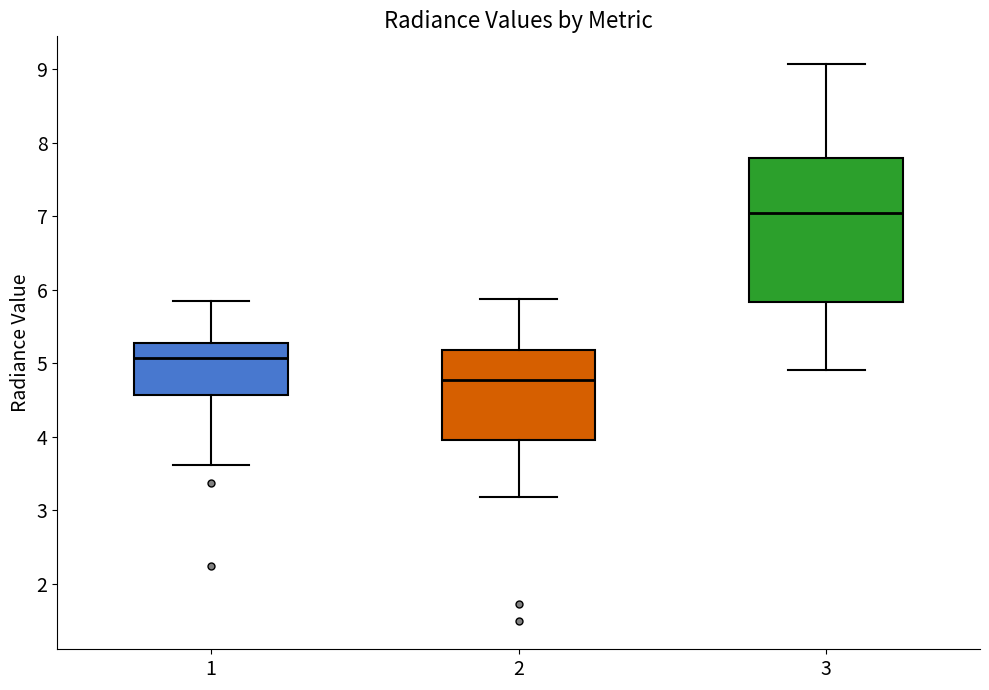

Comparing the boxes themselves (not the whiskers), which one is the tallest?

3